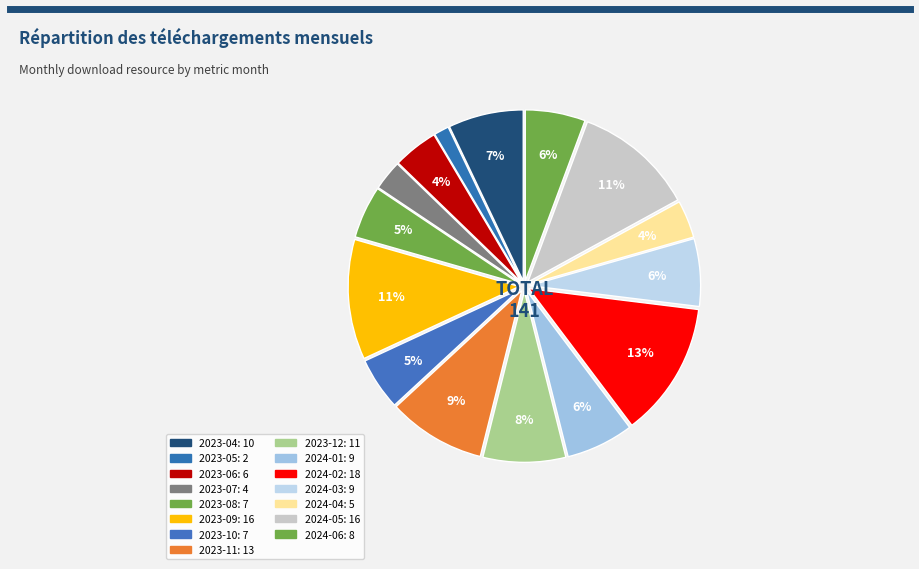

How many segments does this pie chart have?

15